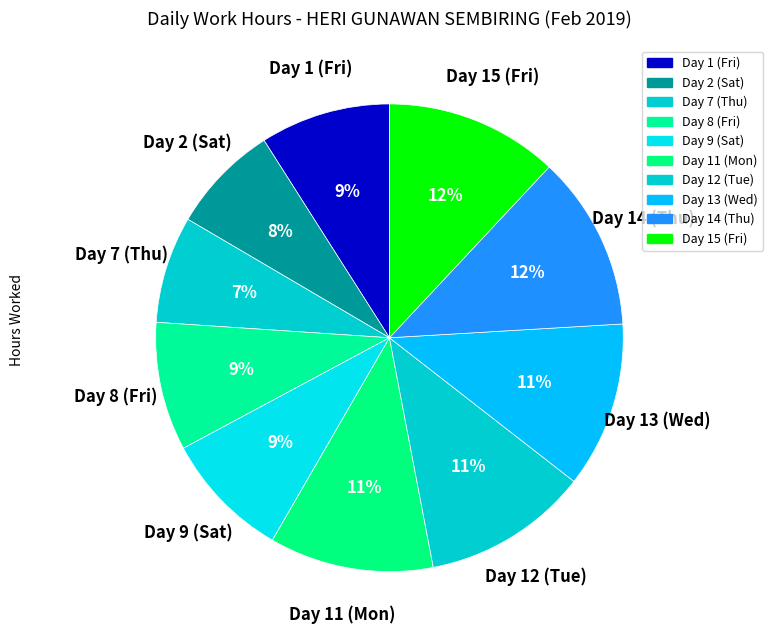

What is the ratio of the value at Day 7 (Thu) to the value at Day 14 (Thu)?

0.6